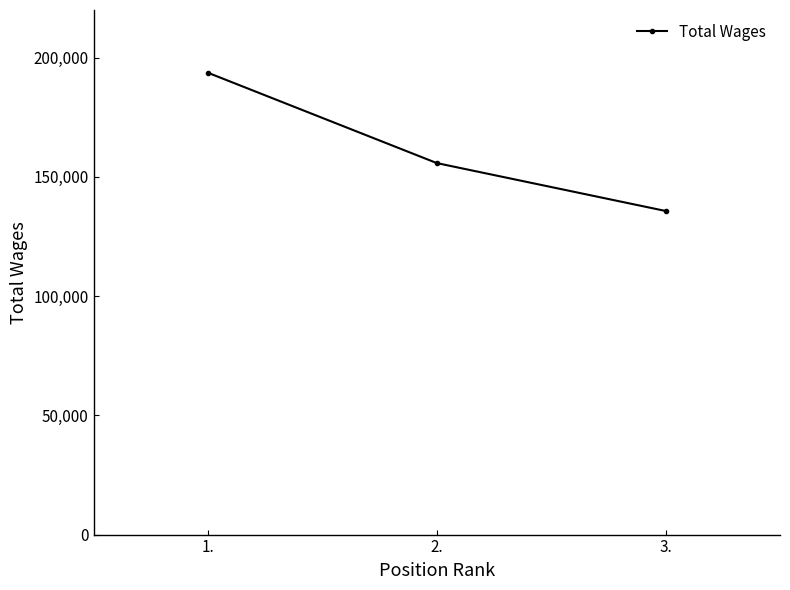

At which label is the value closest to 164689?

2.